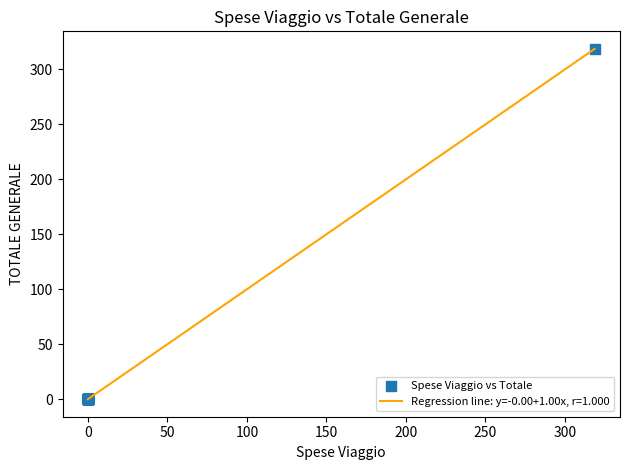

What is the difference between the maximum and minimum values?

318.6